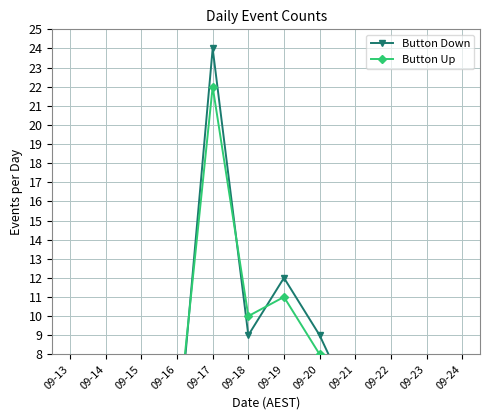

Which series has the largest range (max minus min)?

Button Down